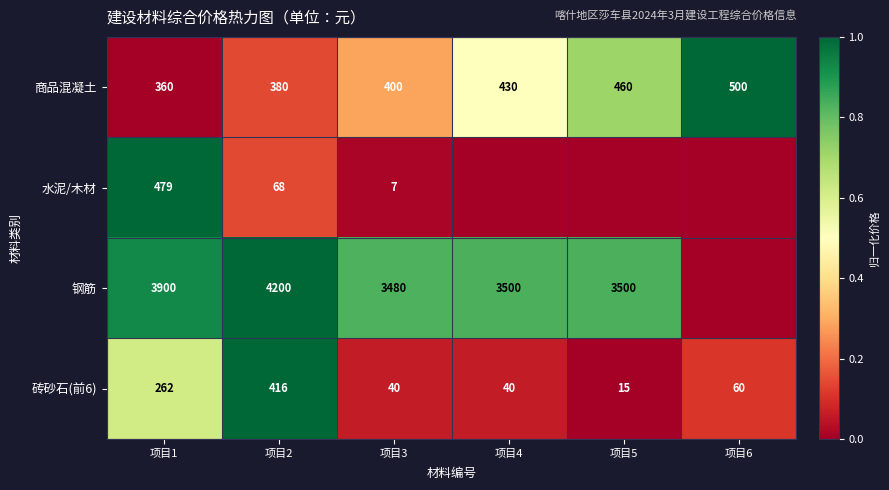

What is the difference between the 钢筋 values at 项目3 and 项目5?

20